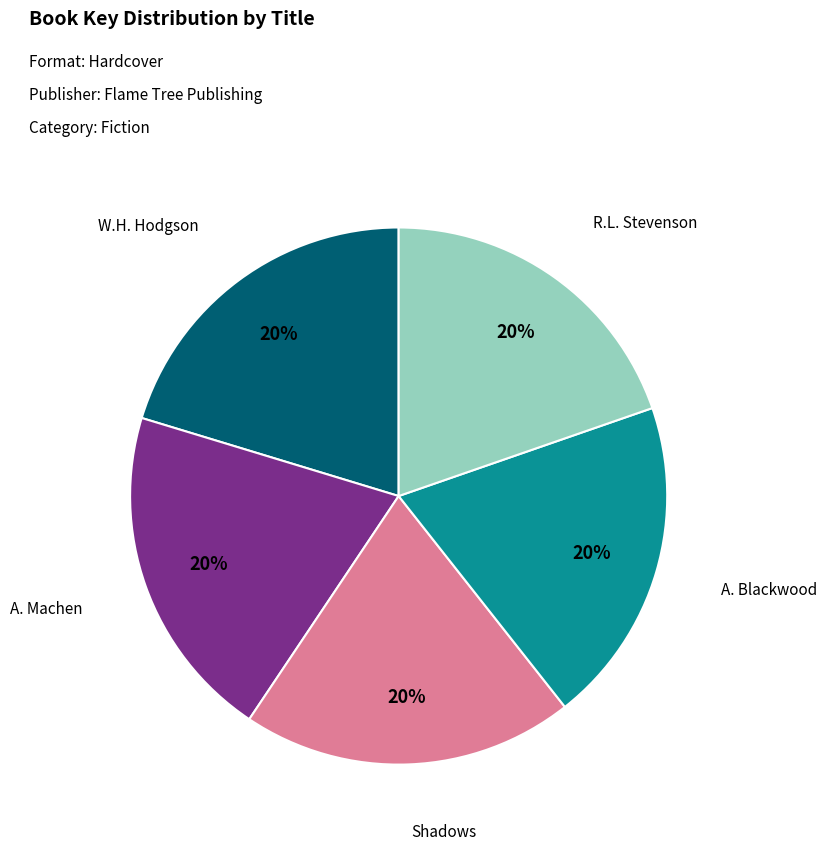

To the nearest percent, what is the average slice percentage?

20%